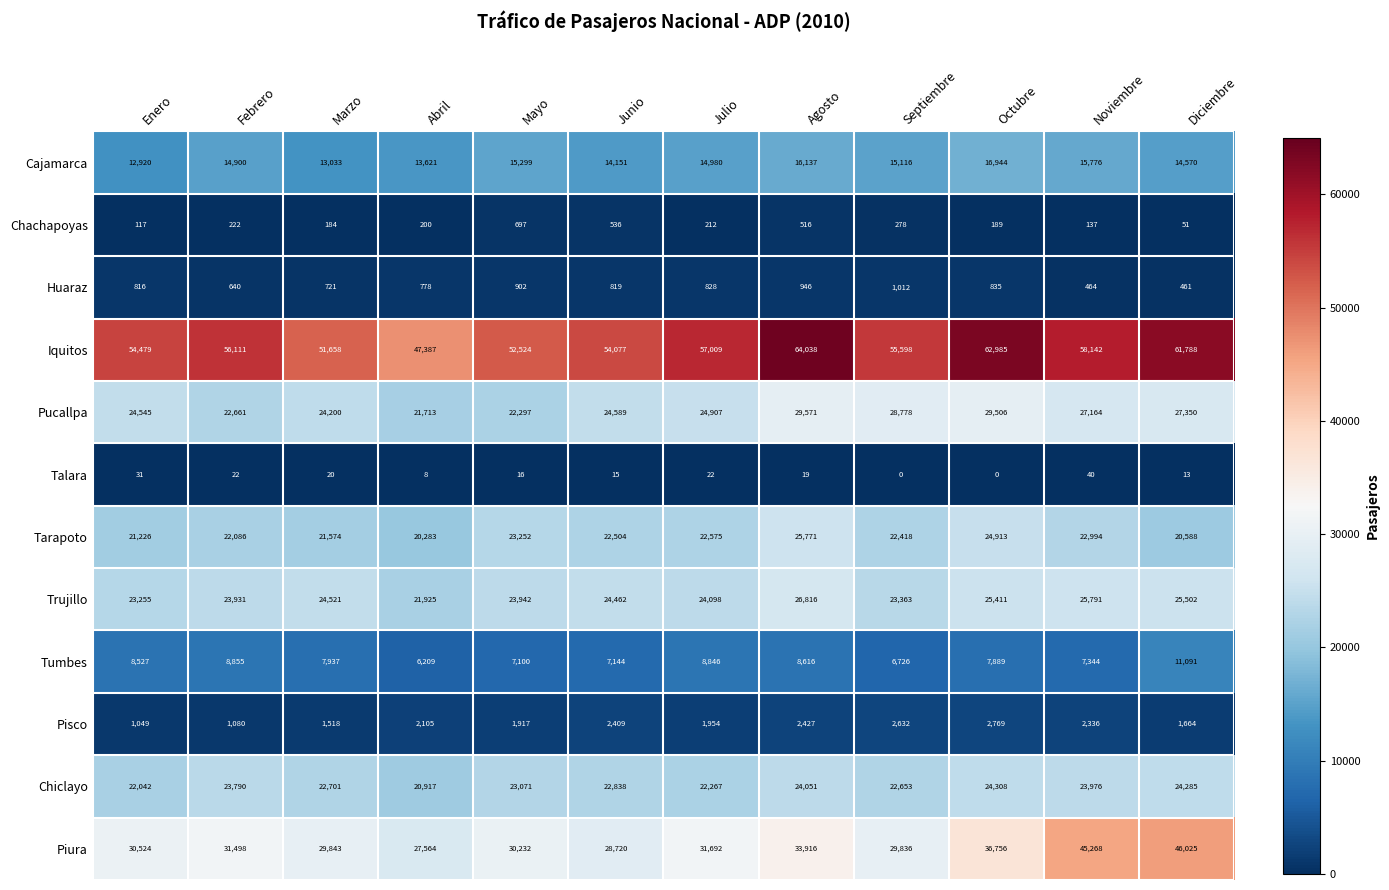

Which category has the lowest value in the Pisco series?

Enero